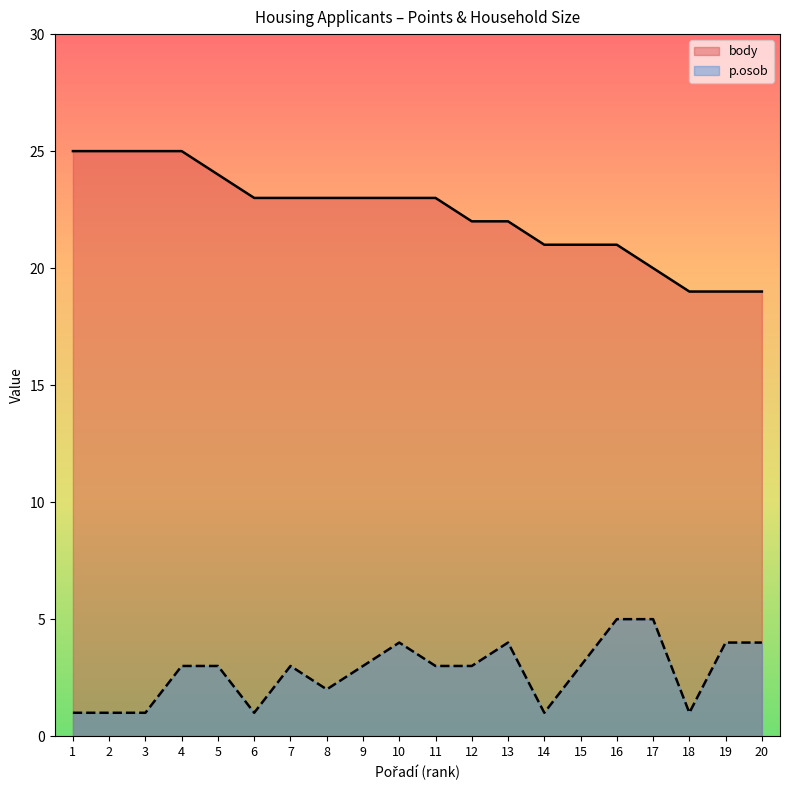

At how many categories does at least one series exceed 2?

20